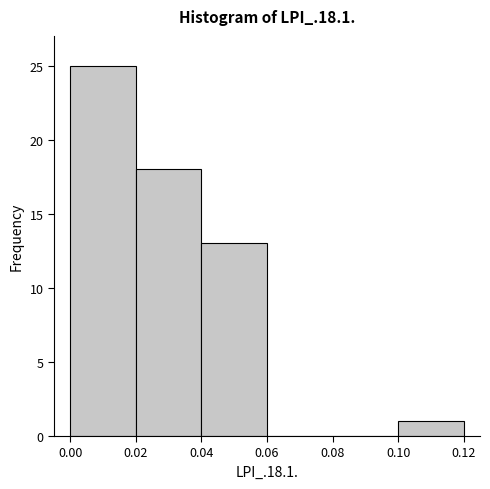

Reading left to right, list every bar in this chart as the range it spans on the x-axis followed by its height. The values are not printed on the chart, so give them approximately, as read against the axis.

0.00 to 0.02: 25
0.02 to 0.04: 18
0.04 to 0.06: 13
0.06 to 0.08: 0
0.08 to 0.10: 0
0.10 to 0.12: 1